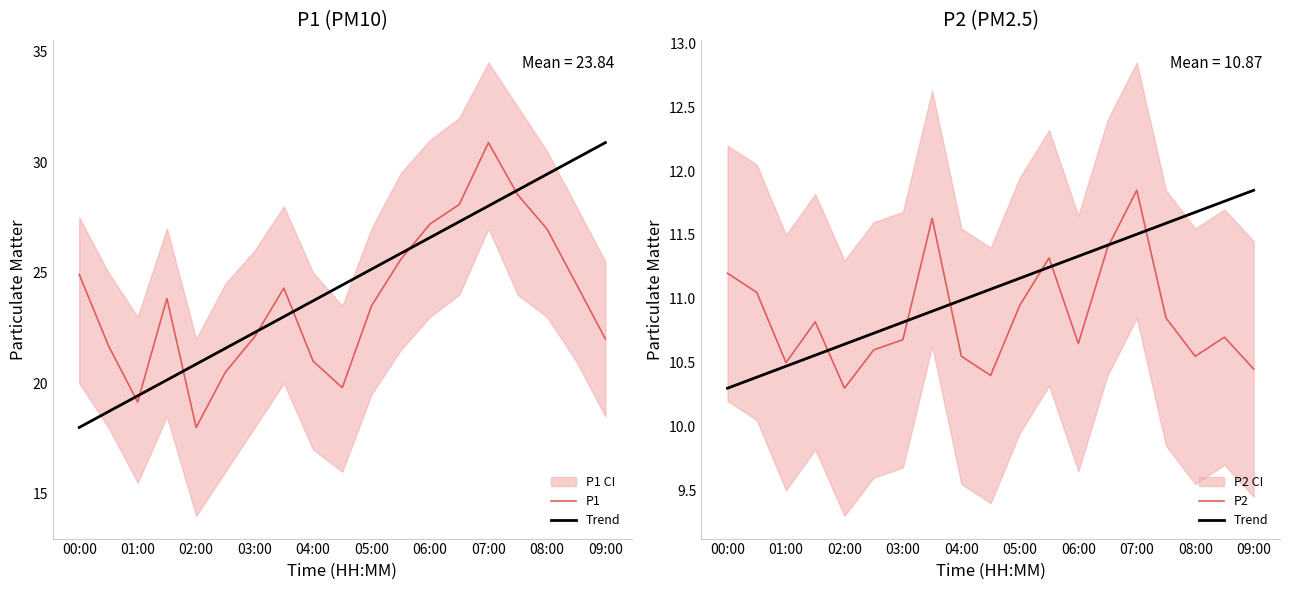

Reading right to left, extract all data points from this chart.

P1: 22.0	24.5	27.0	28.5	30.9	28.1	27.2	25.6	23.5	19.8	21.0	24.3	22.1	20.5	18.0	23.8	19.1	21.7	24.9
Trend: 11.8	11.8	11.7	11.6	11.5	11.4	11.3	11.2	11.2	11.1	11.0	10.9	10.8	10.7	10.6	10.6	10.5	10.4	10.3
P2: 10.4	10.7	10.6	10.8	11.8	11.4	10.7	11.3	10.9	10.4	10.6	11.6	10.7	10.6	10.3	10.8	10.5	11.1	11.2